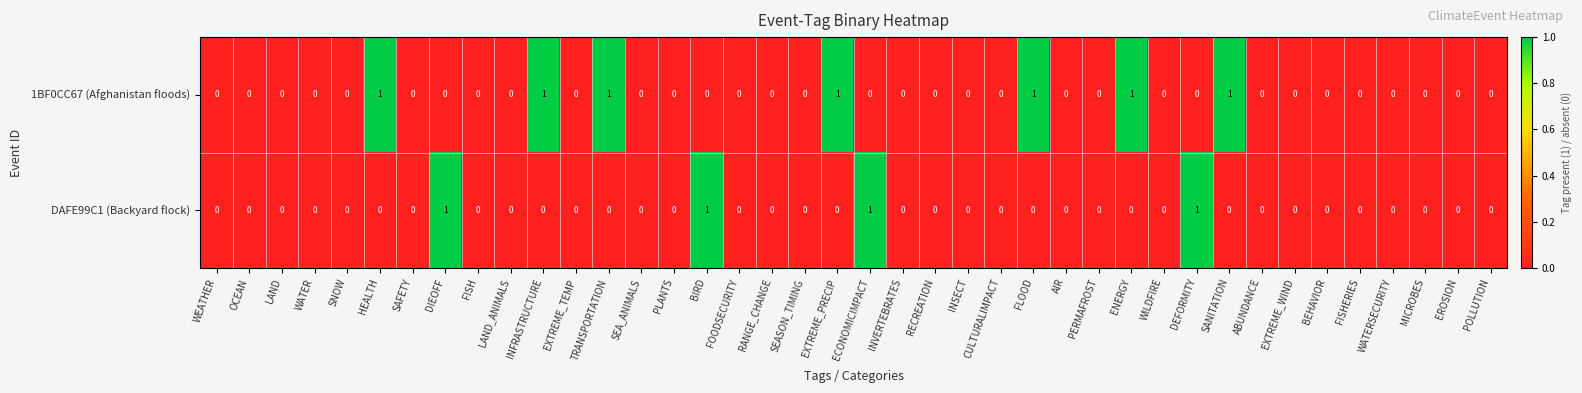

Is it true that 1BF0CC67 (Afghanistan floods) equals 0 at WATERSECURITY?

True